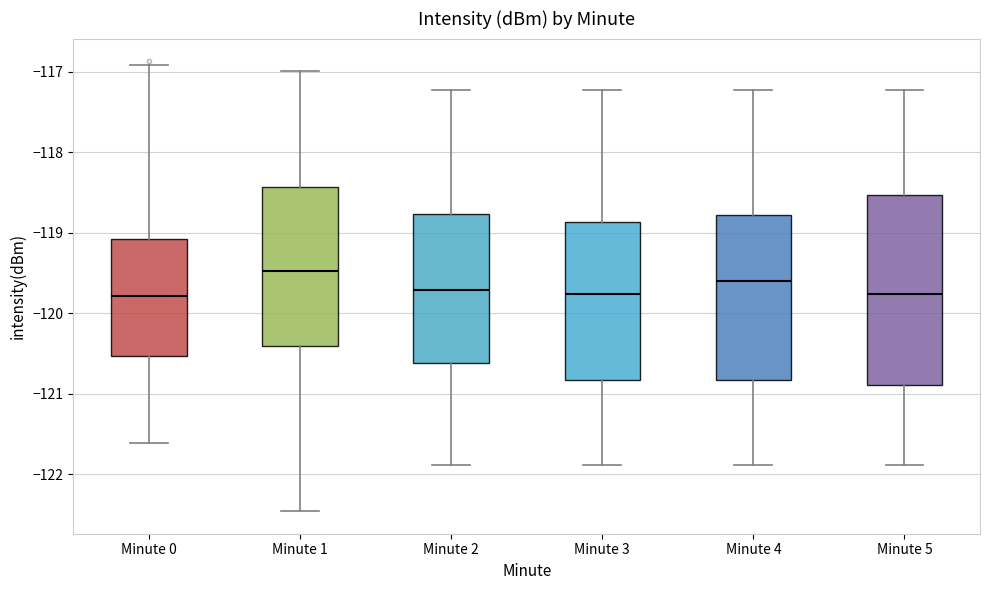

Where is the upper edge of the box for Minute 5 on the y-axis? The values are not printed on the chart, so give them approximately, as read against the axis.

-118.5